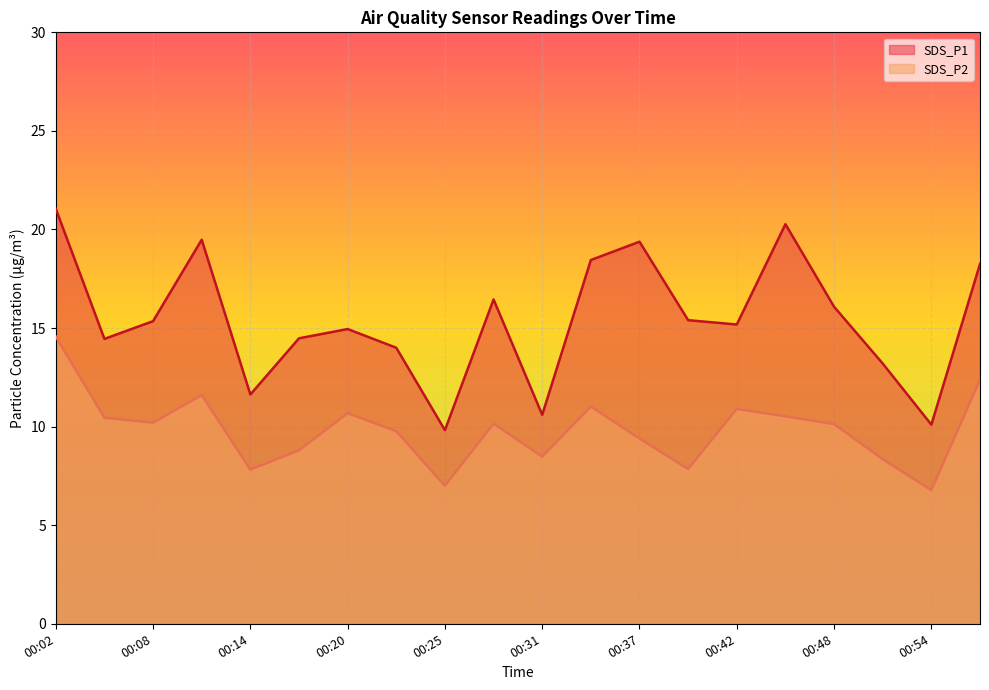

Rank the categories by SDS_P1 value from highest to lowest.

00:02, 00:45, 00:11, 00:37, 00:34, 00:57, 00:28, 00:48, 00:39, 00:08, 00:42, 00:20, 00:17, 00:05, 00:22, 00:51, 00:14, 00:31, 00:54, 00:25